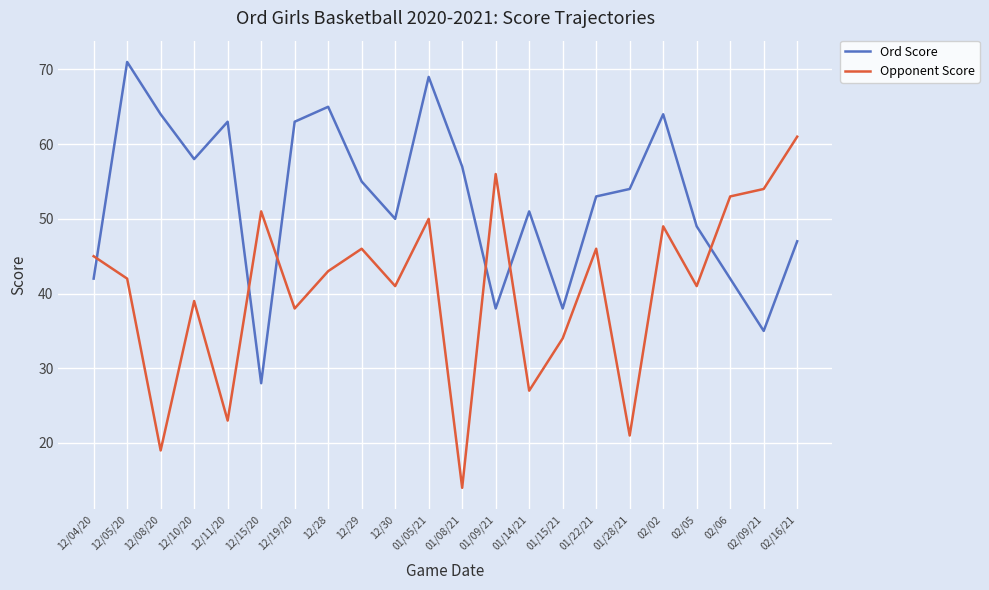

How many interior local peaks does the Ord Score series have?

6